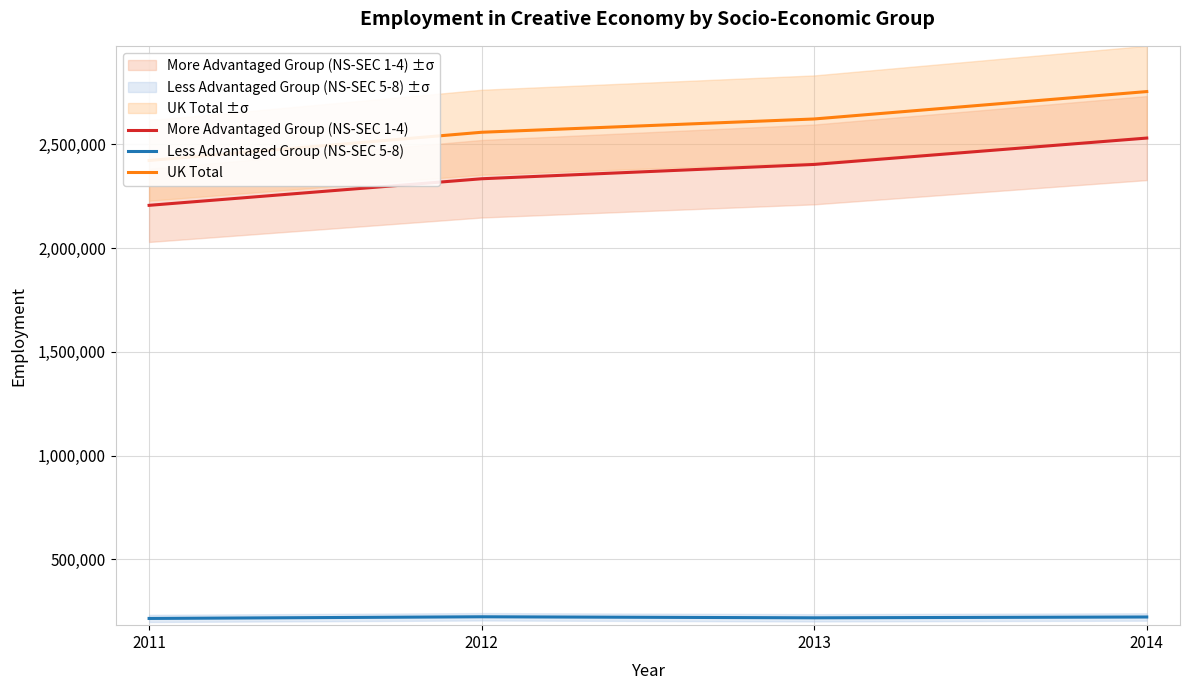

What value does the More Advantaged Group (NS-SEC 1-4) series have at 2013?

2403000